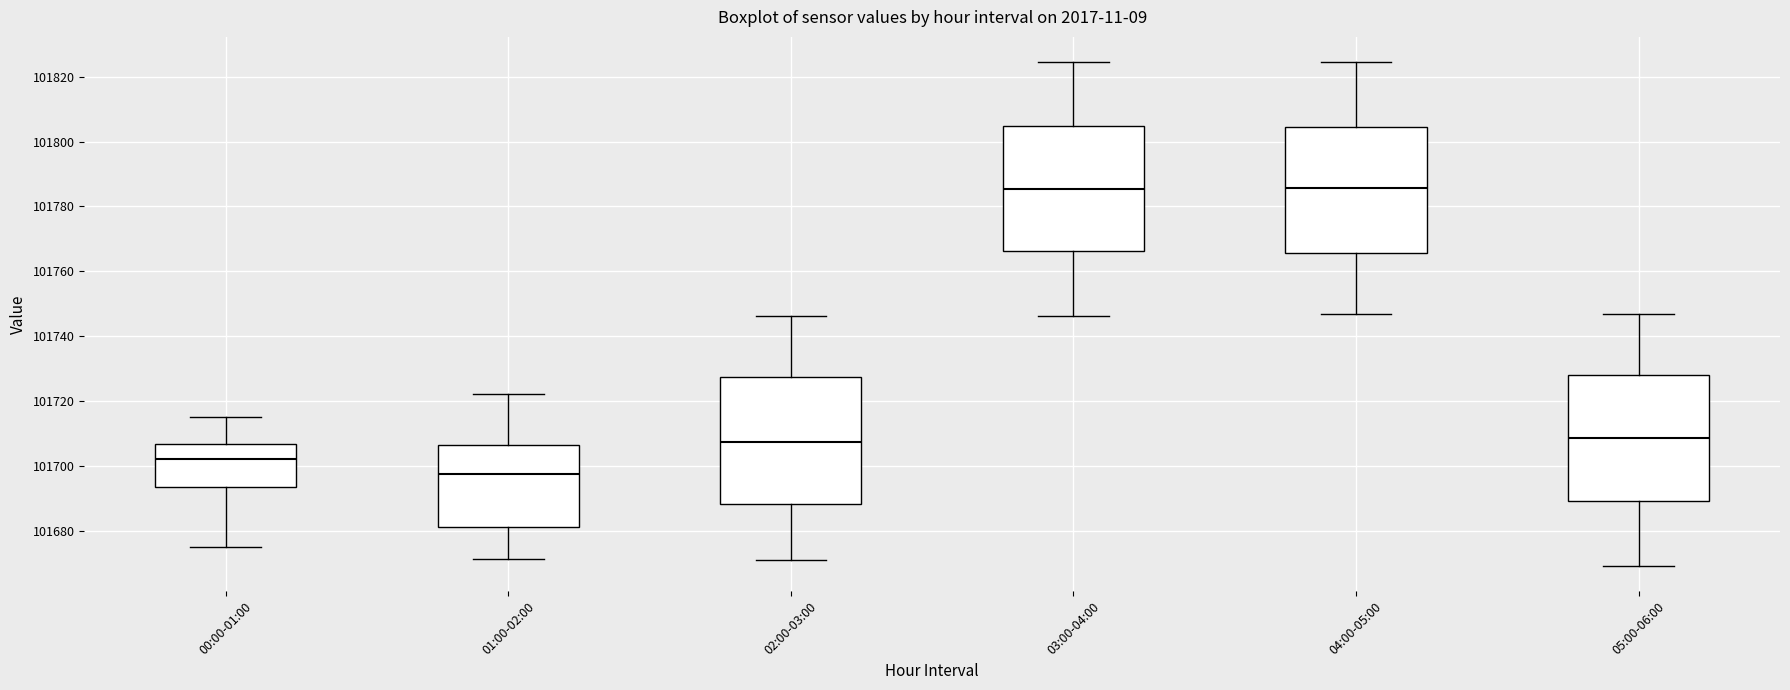

Which box has the lowest median line?

01:00-02:00